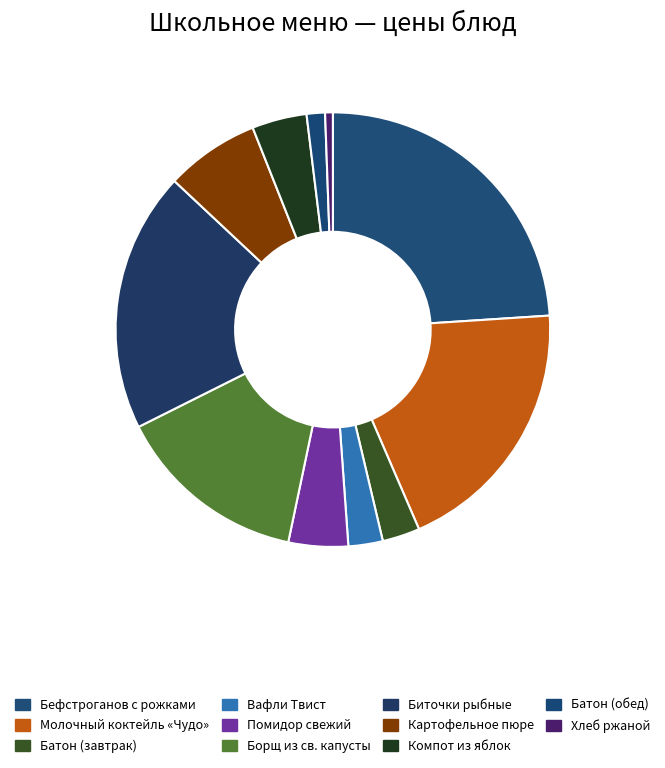

Which has a higher value, Батон (завтрак) or Вафли Твист?

Батон (завтрак)